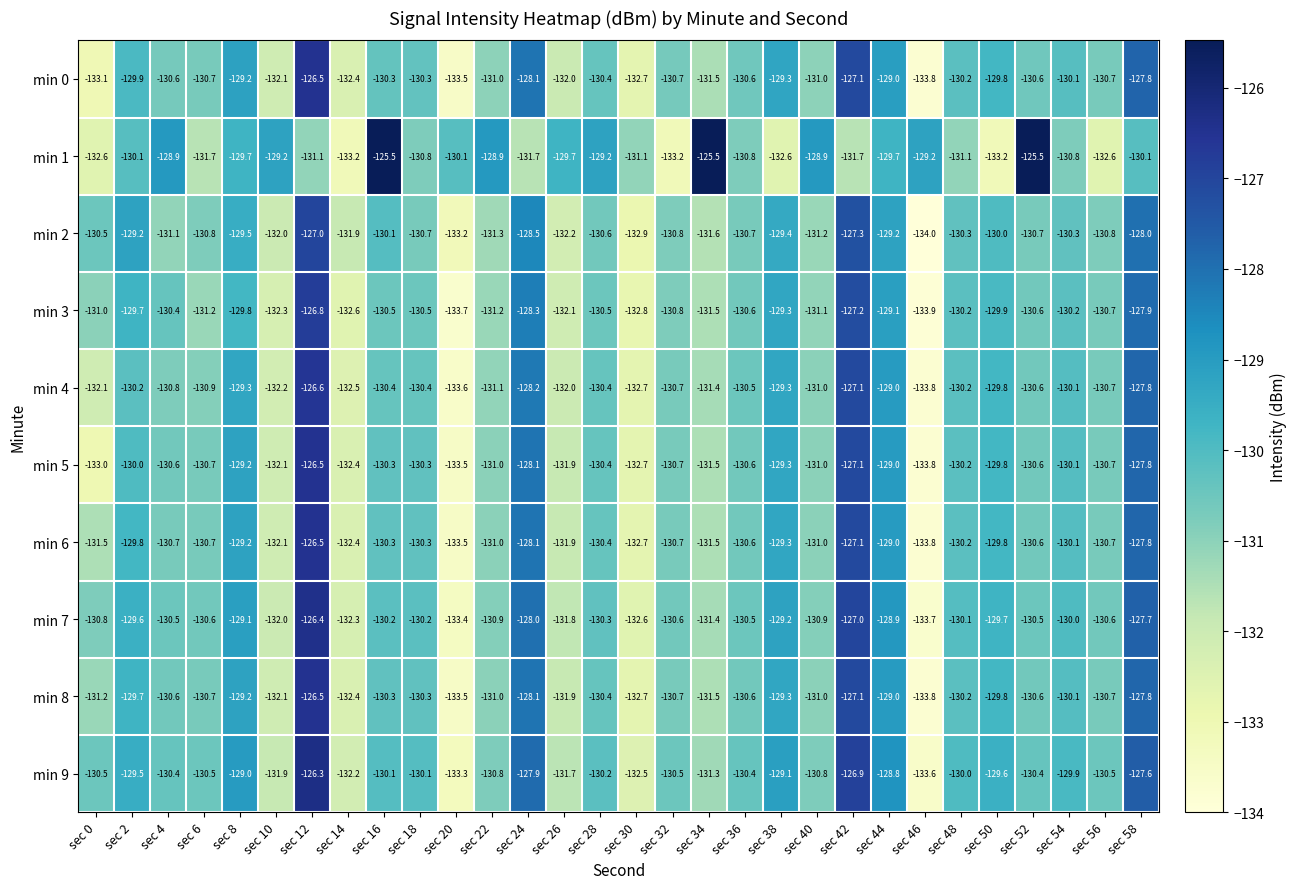

The value of min 2 at sec 30 is -132.9. True or false?

True